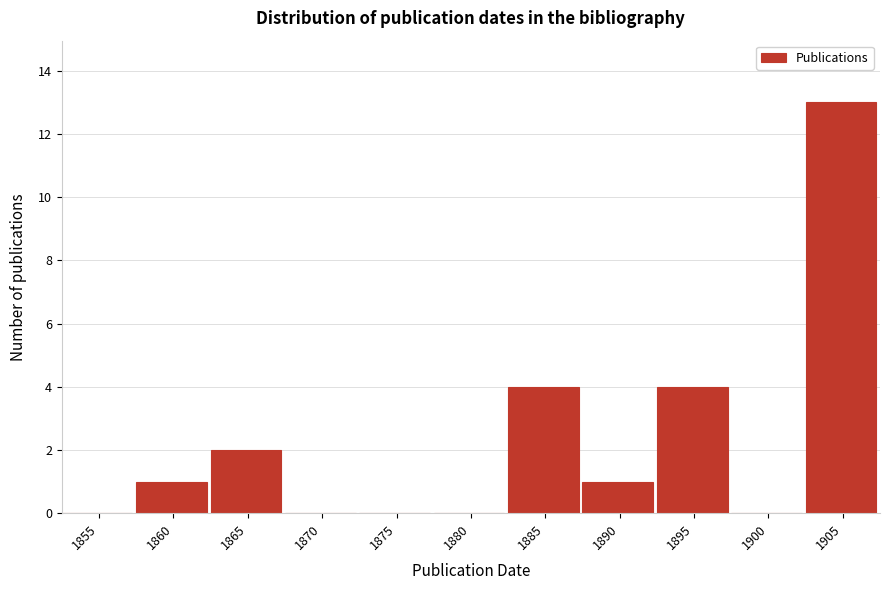

Reading left to right, extract all data points from this chart.

1855=0	1860=1	1865=2	1870=0	1875=0	1880=0	1885=4	1890=1	1895=4	1900=0	1905=13